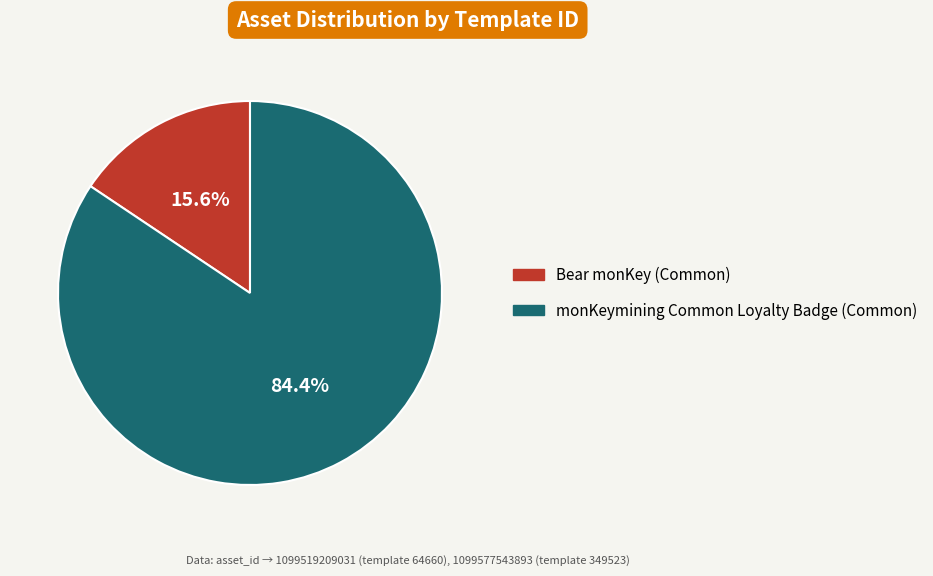

How many slices are in this pie chart?

2